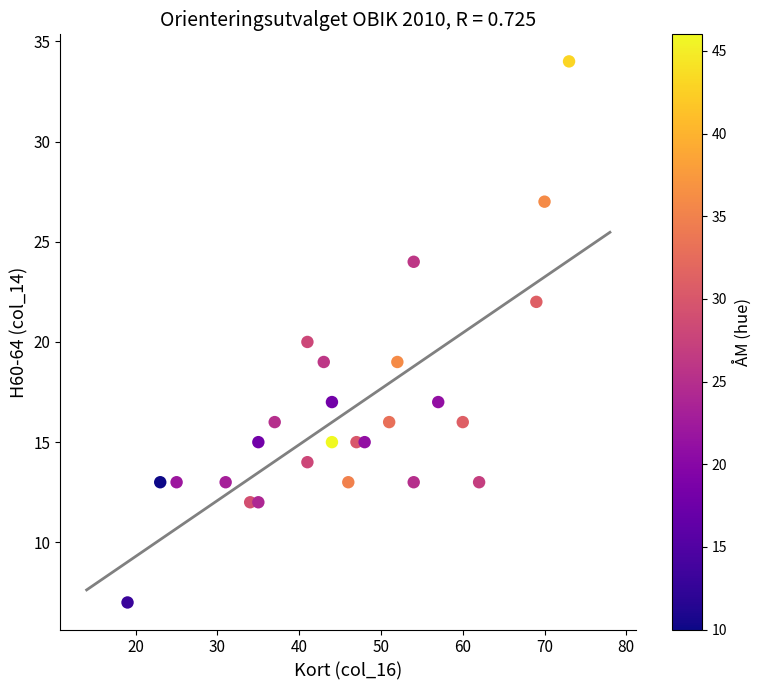

What is the range of X values (max minus min)?

54